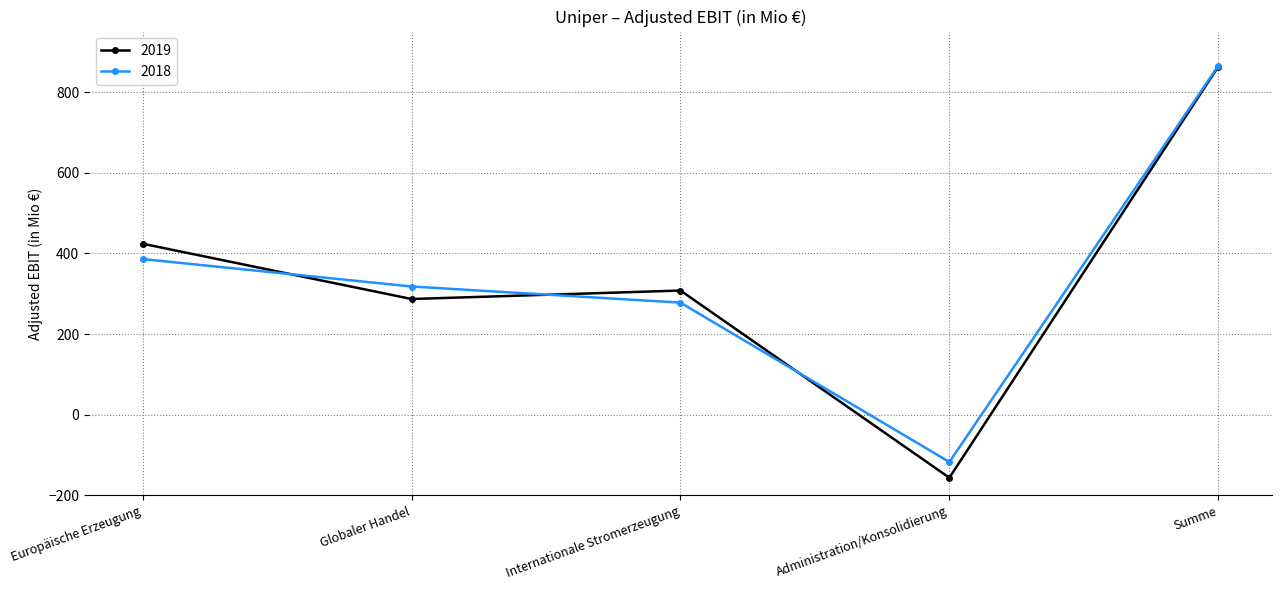

What is the sum of the 2019 values at Globaler Handel and Administration/Konsolidierung?

131